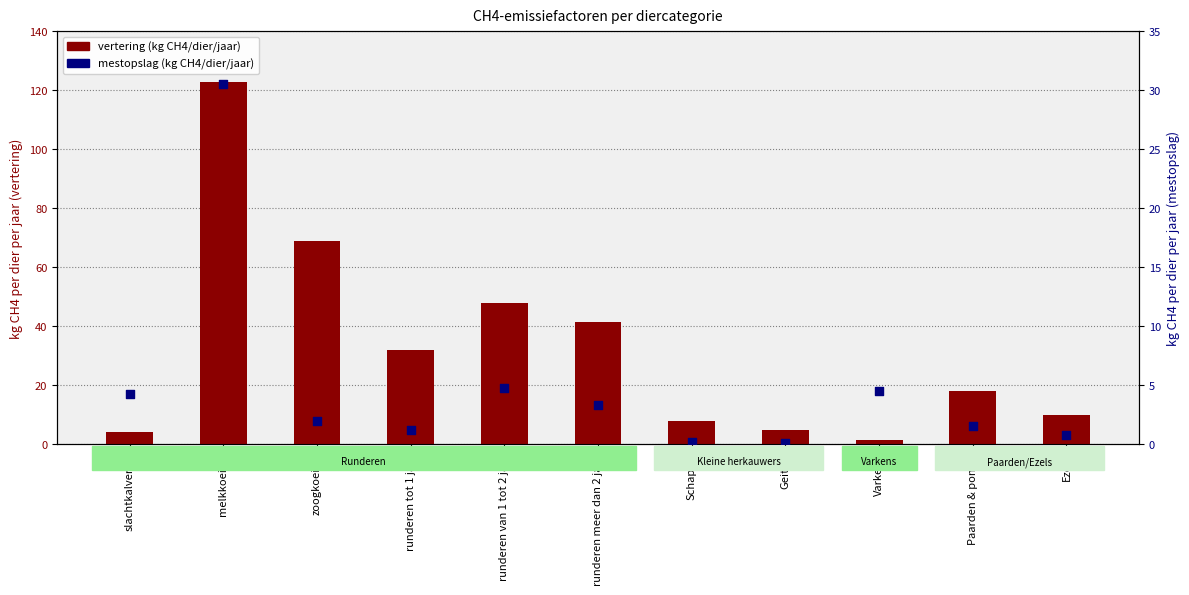

What is the total value across all series at Schapen?

8.2